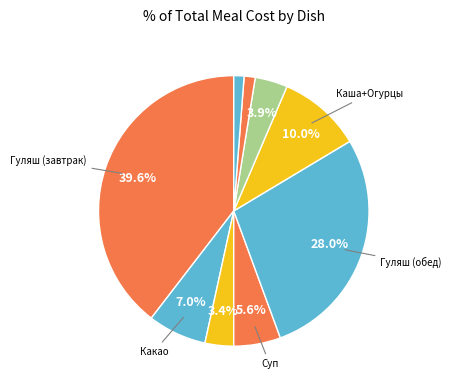

Count the number of slices in the pie.

9